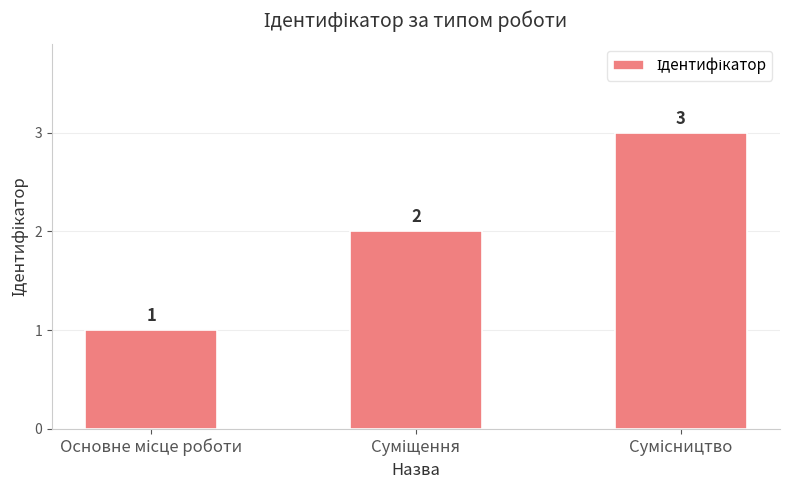

Reading left to right, transcribe all the data shown in this chart.

1	2	3